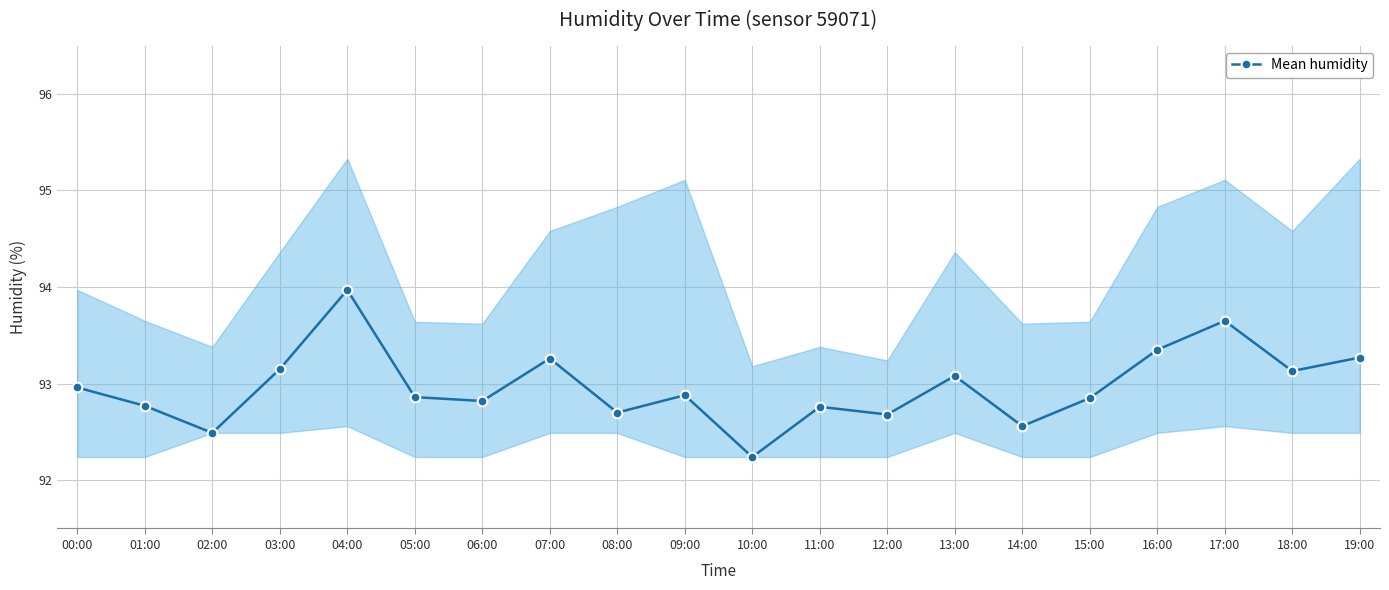

What is the sum of the values at 13:00 and 18:00?

186.2